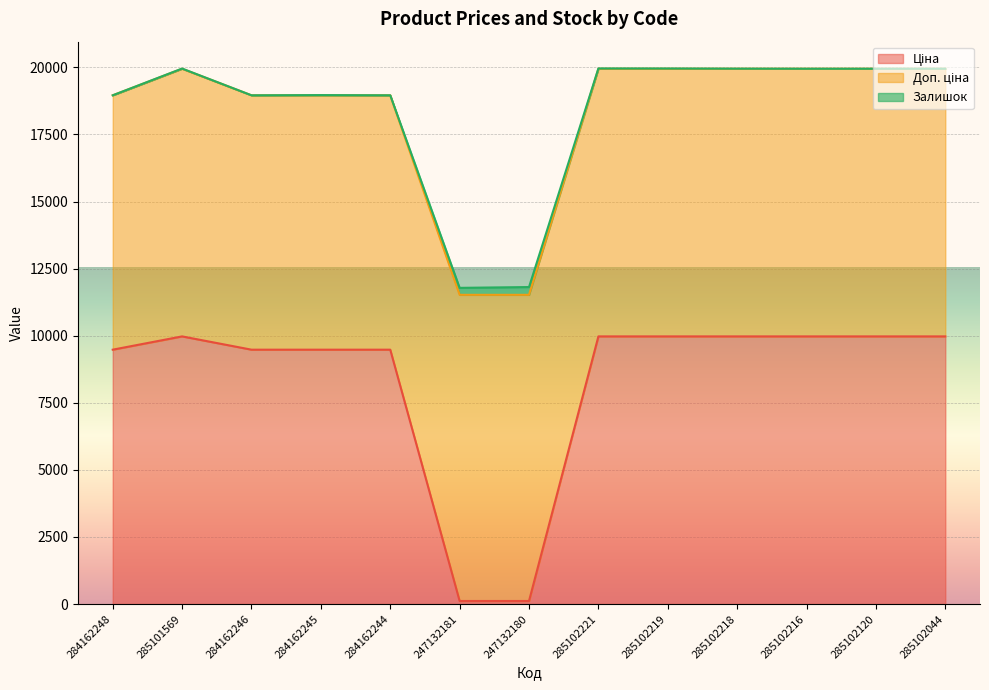

Which category has the lowest value across all series?

247132181